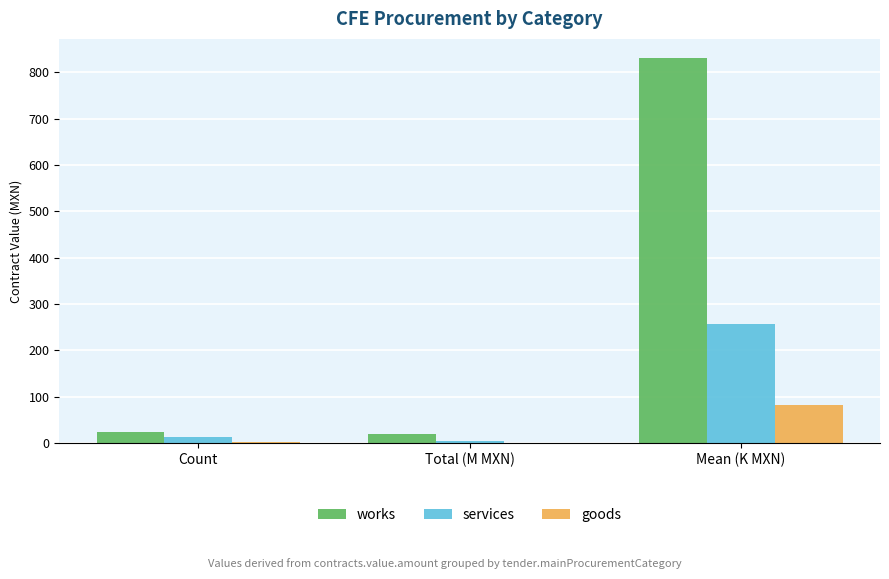

Which series has the largest total across all categories?

works